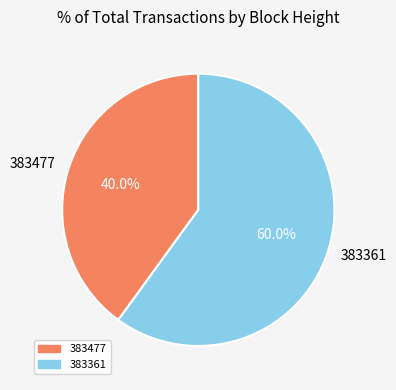

Does any single category account for the majority?

Yes